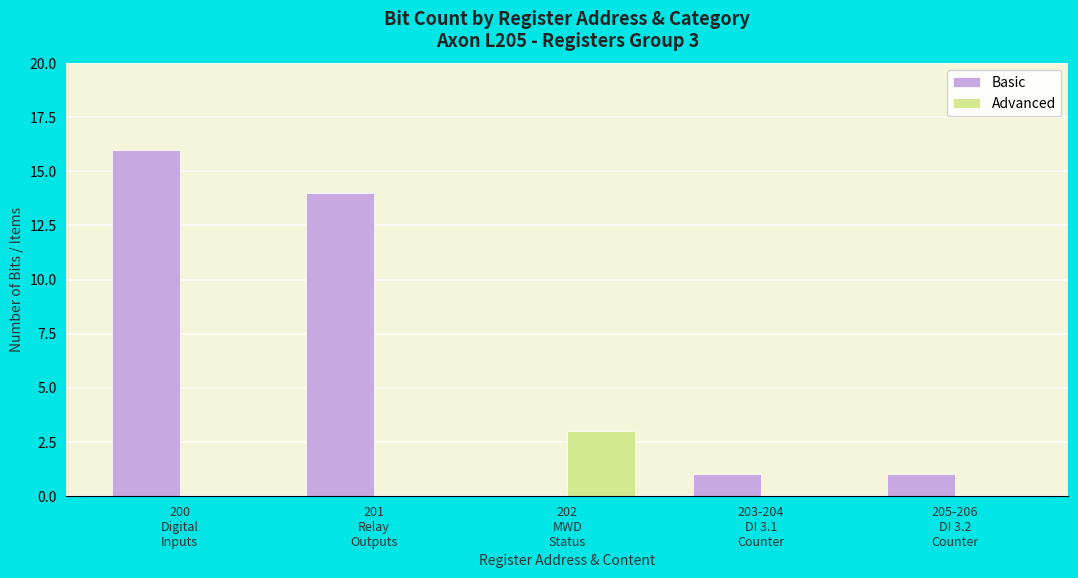

What is the sum of all Advanced values?

3